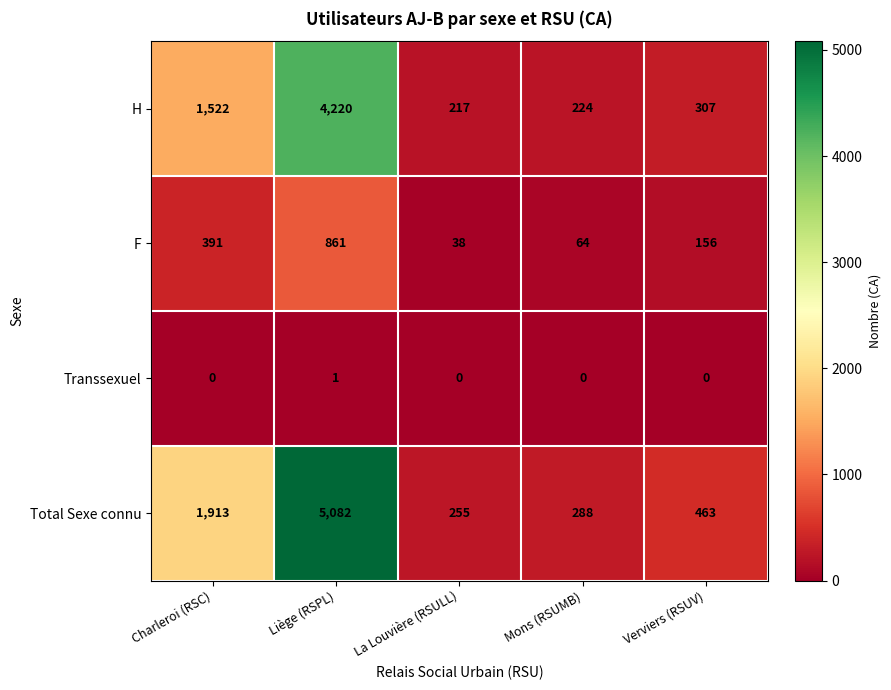

What is the difference between the highest and lowest values at La Louvière (RSULL)?

255